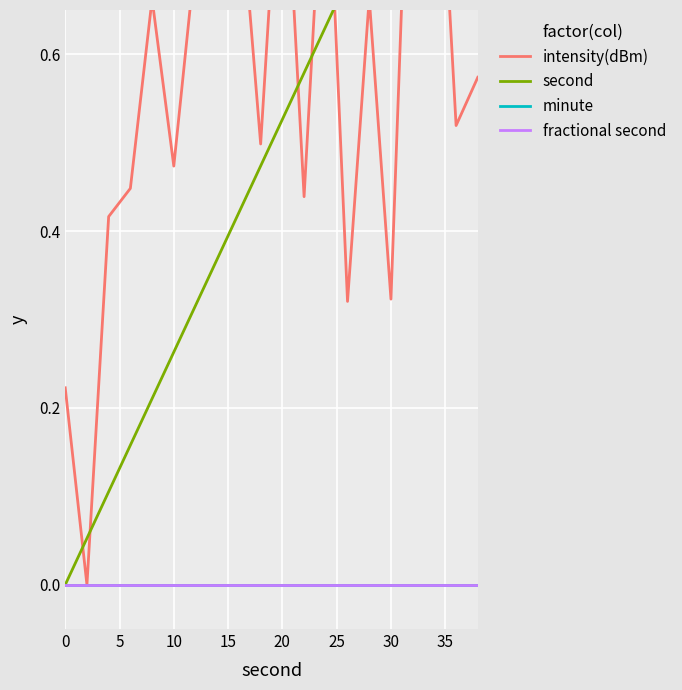

After their last crossing, which series has the higher values: second or intensity(dBm)?

second